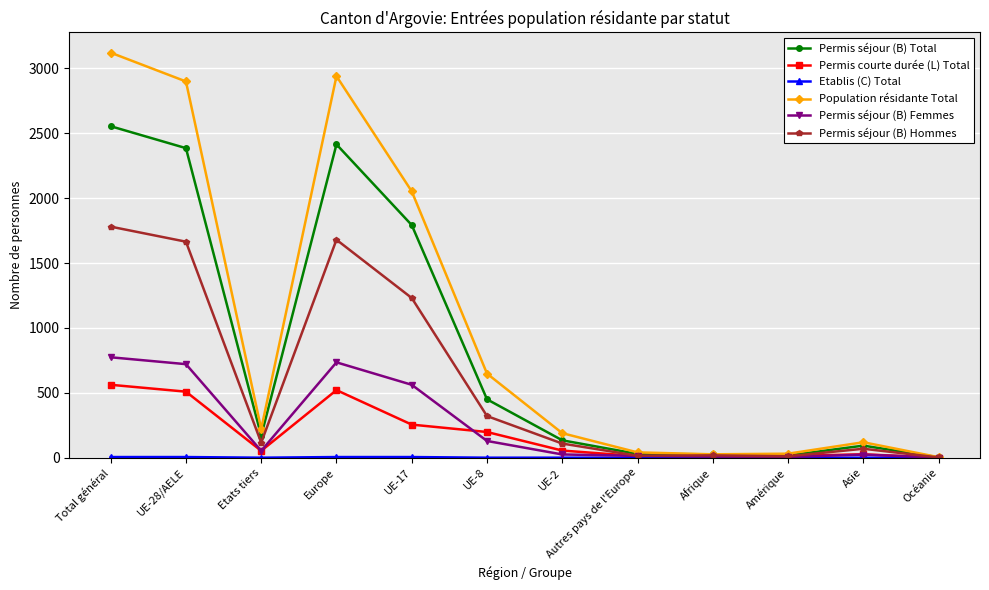

How many lines are shown in the chart?

6